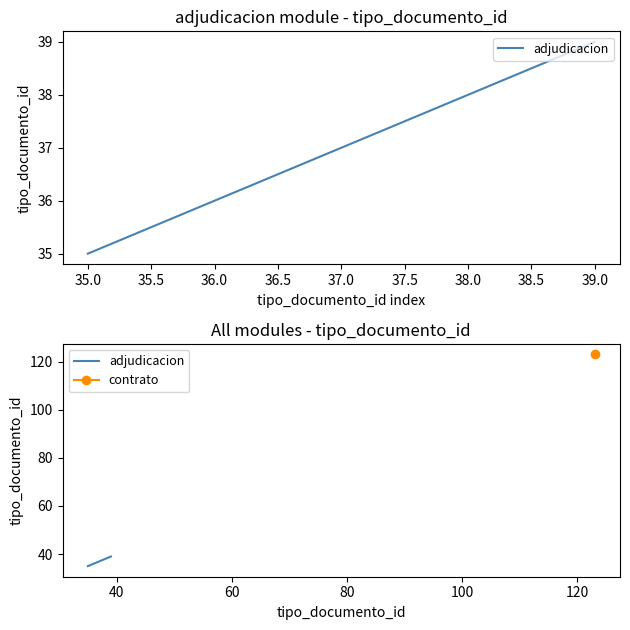

What is the greatest value displayed?

39